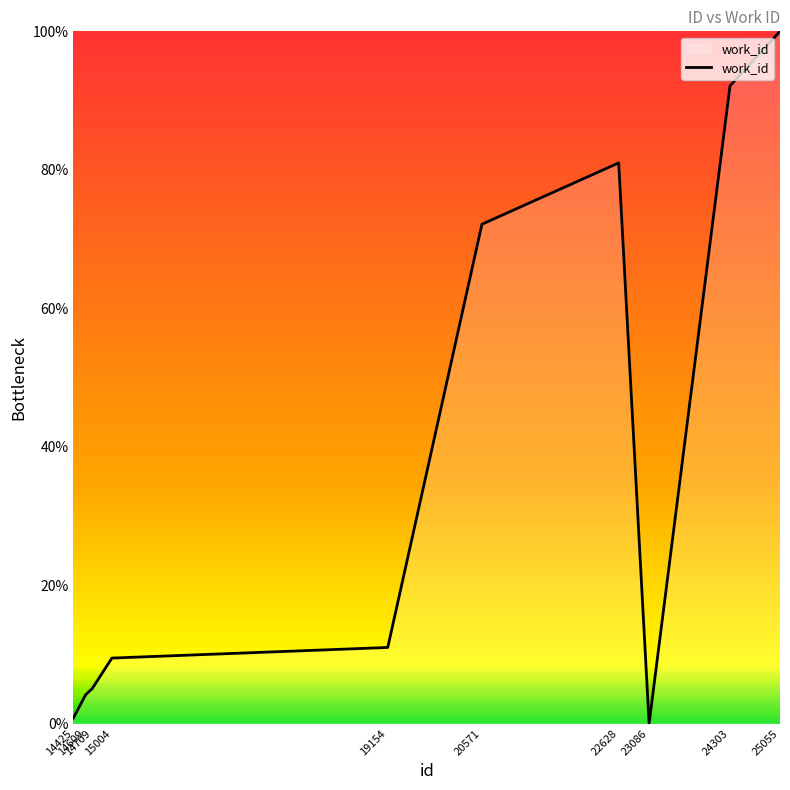

What is the sum of the values at 19154 and 14425?

11.8